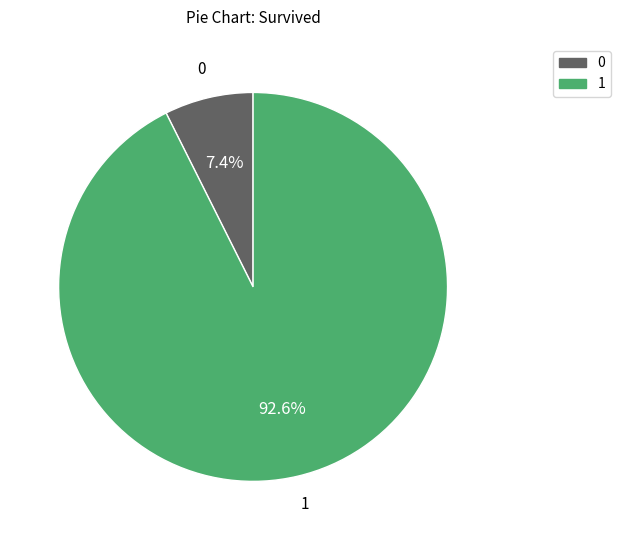

Count the number of slices in the pie.

2